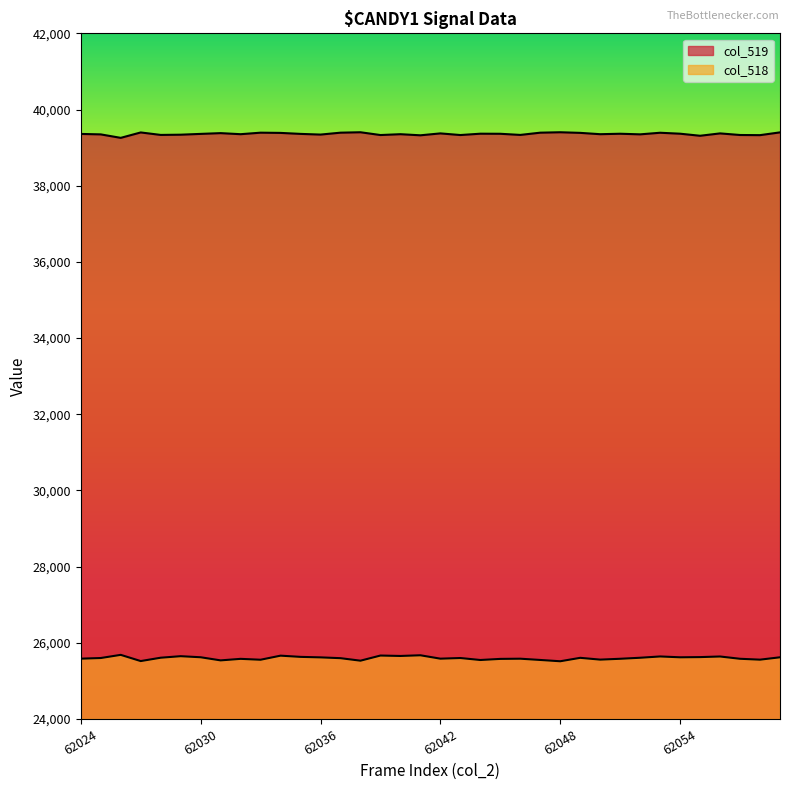

Which category has the highest value in the col_518 series?

62026